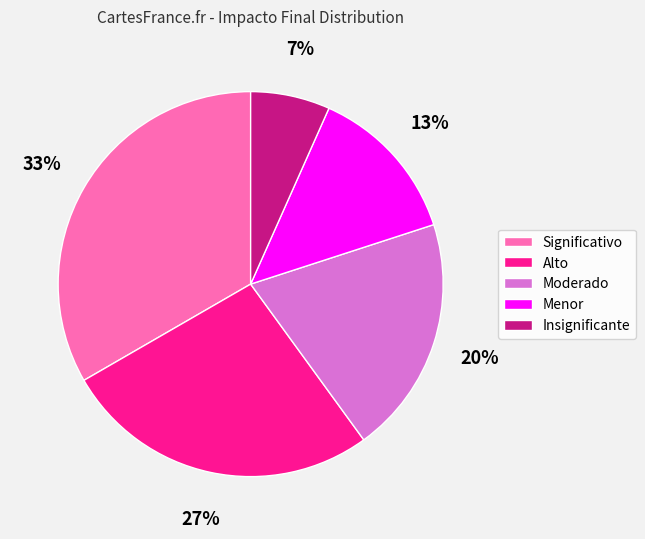

True or false: Insignificante accounts for 7% of the total.

True